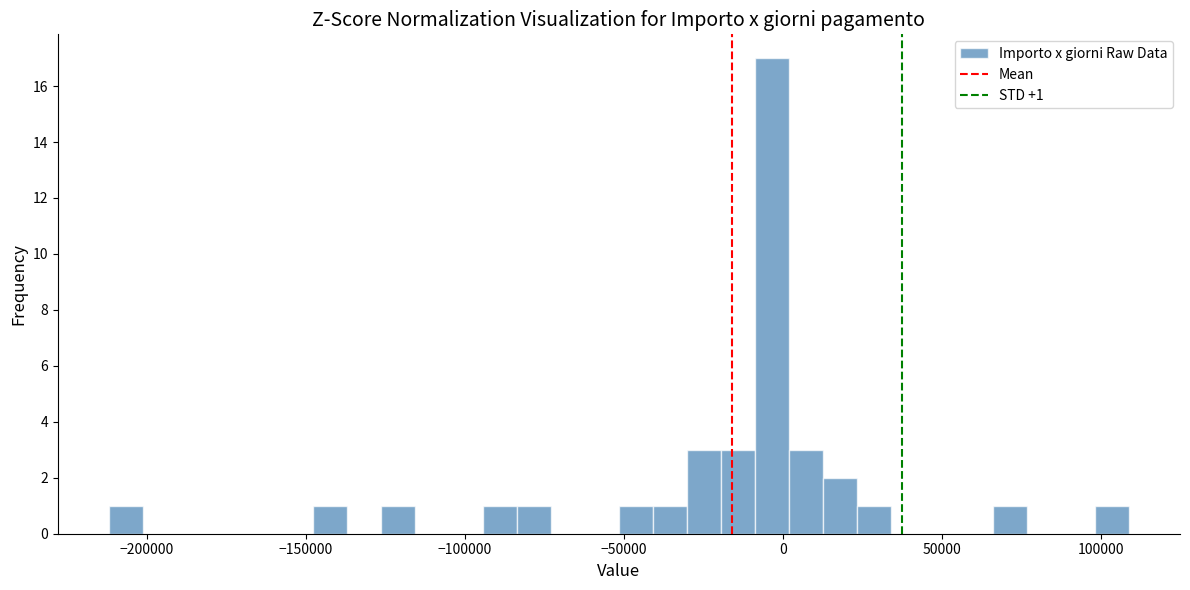

Read against the x-axis, roughly where is the centre of the tallest bar?

-5000